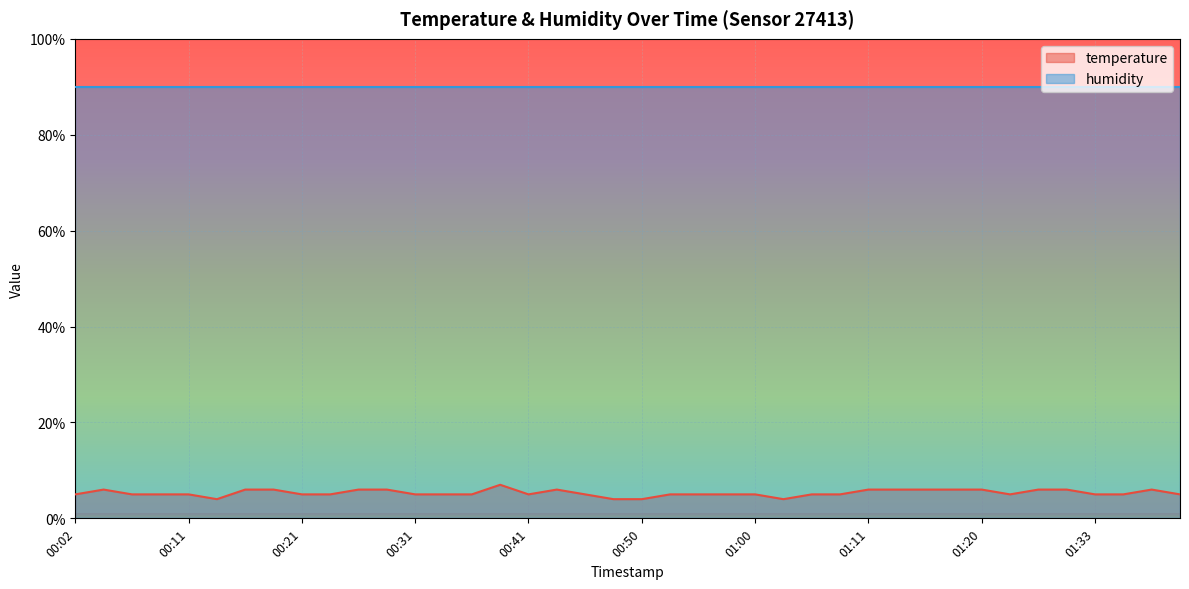

Where is the first local maximum?

00:04